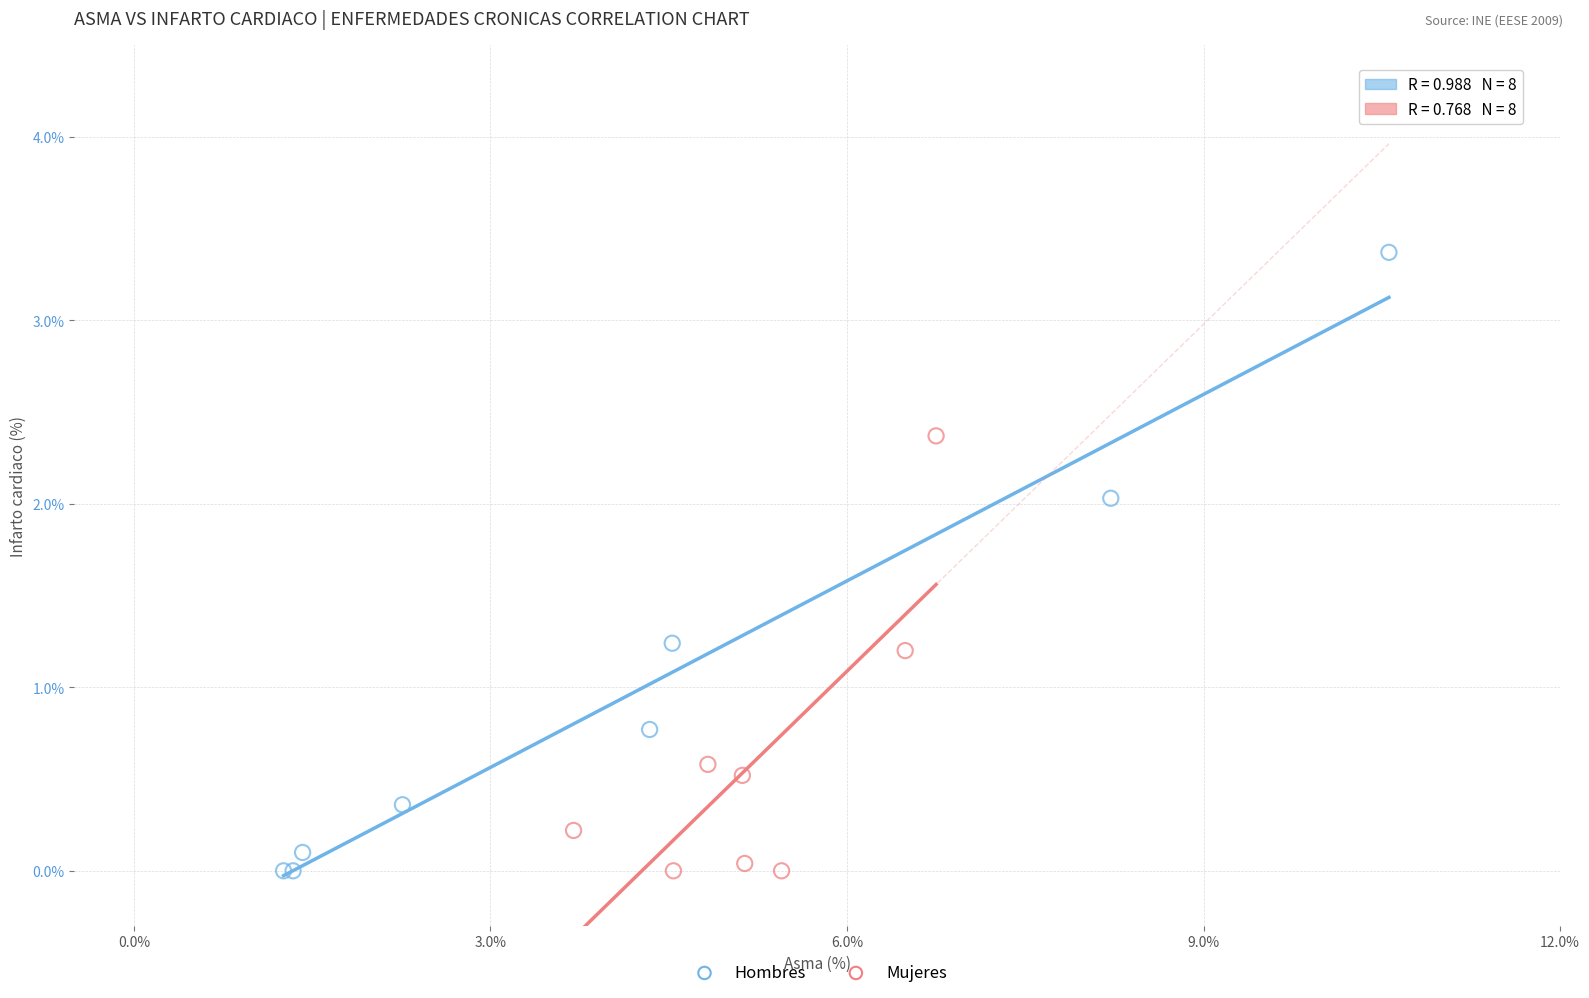

What are all the series names shown in the legend?

Hombres, Mujeres